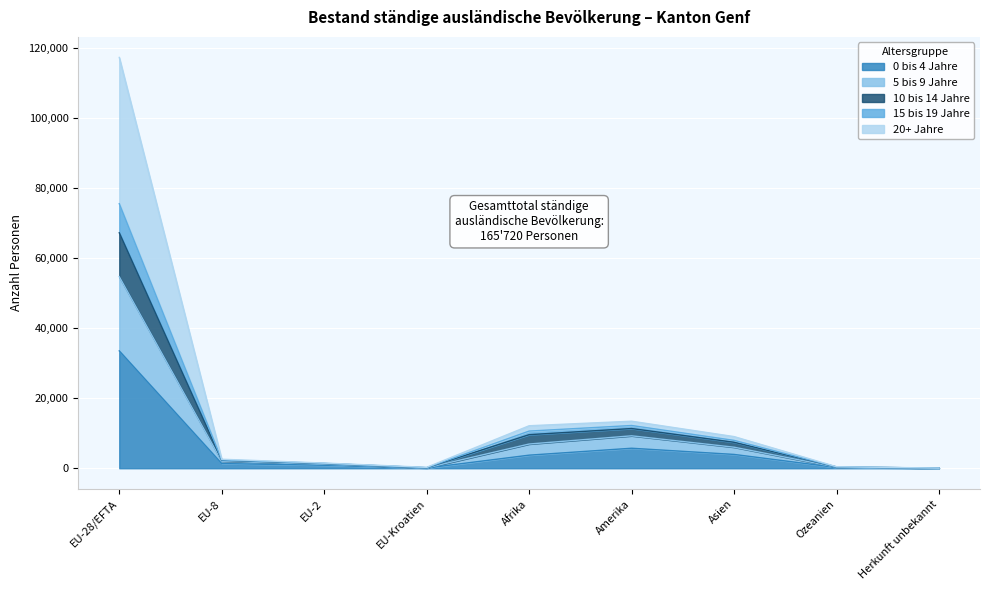

At which category is the sum across all series the highest?

EU-28/EFTA